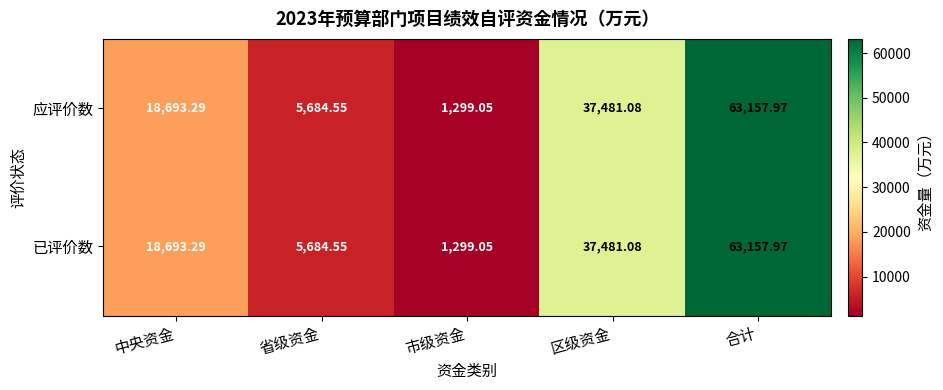

Which category has the lowest value in the 应评价数 series?

市级资金